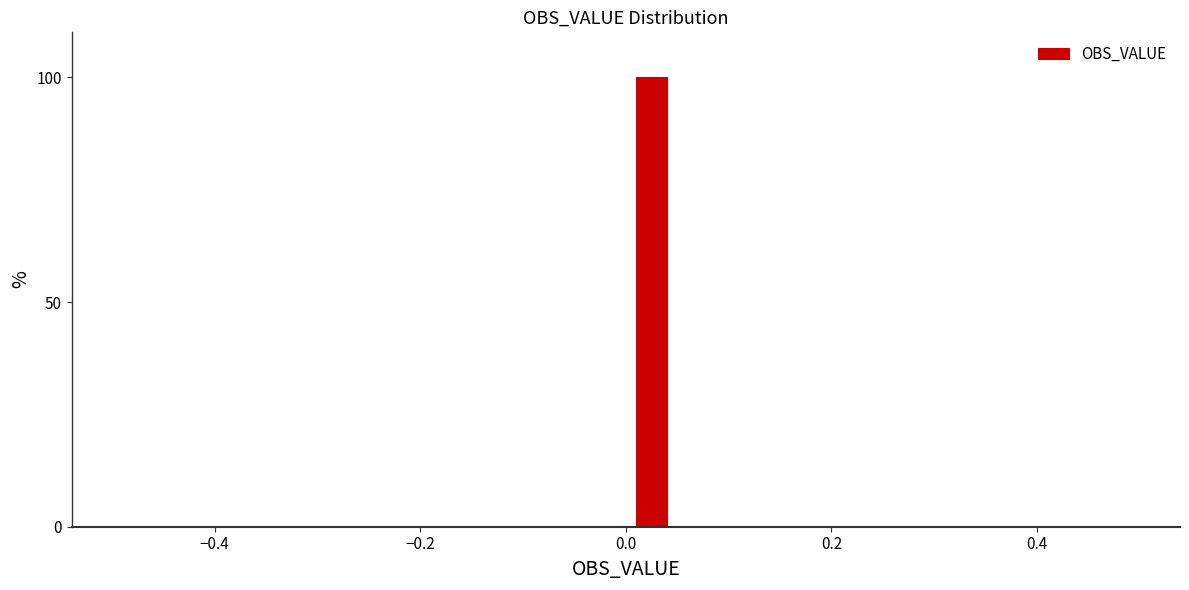

Around what value on the x-axis is the tallest bar? Give the approximate position of its centre, as read against the axis.

0.02